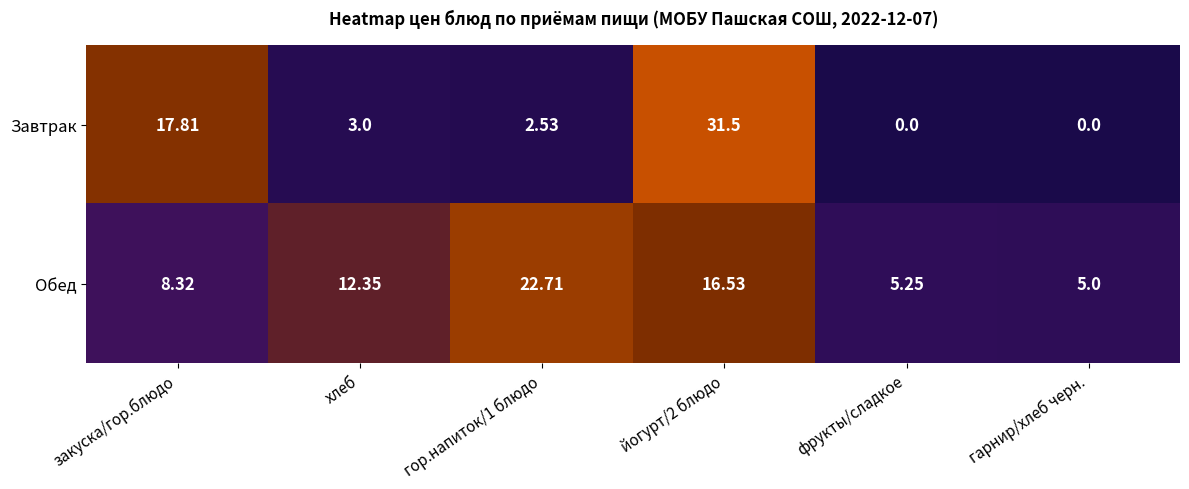

List the series in order of their overall mean, highest first.

Обед, Завтрак